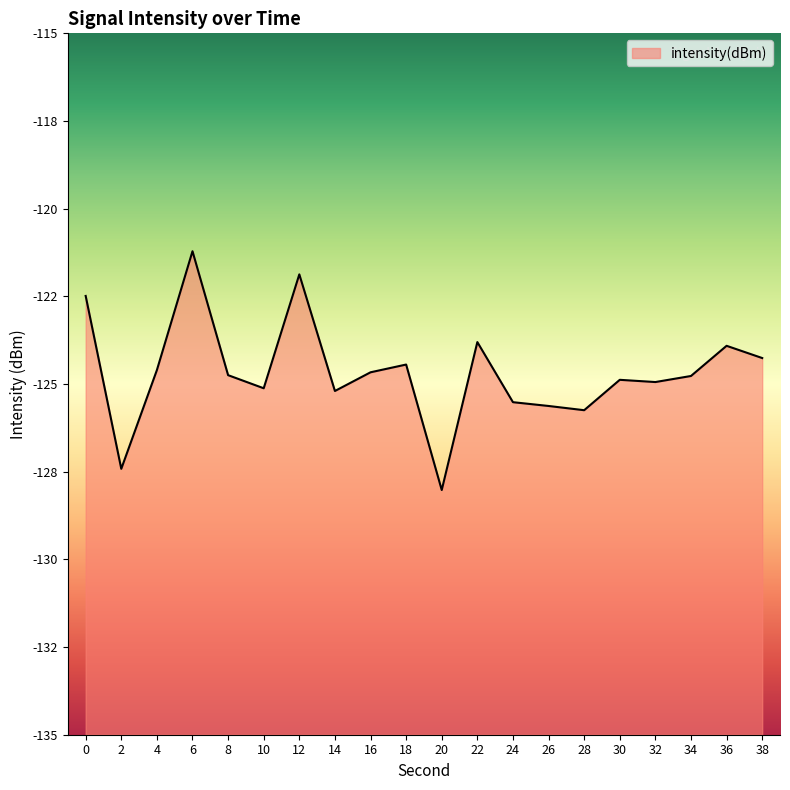

What is the change in value from 10 to 22?

+1.3